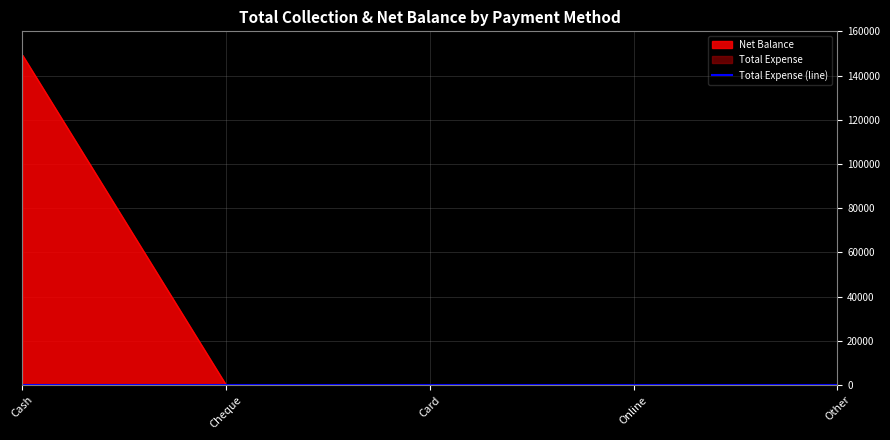

True or false: the data has more than 1 interior local peaks.

False